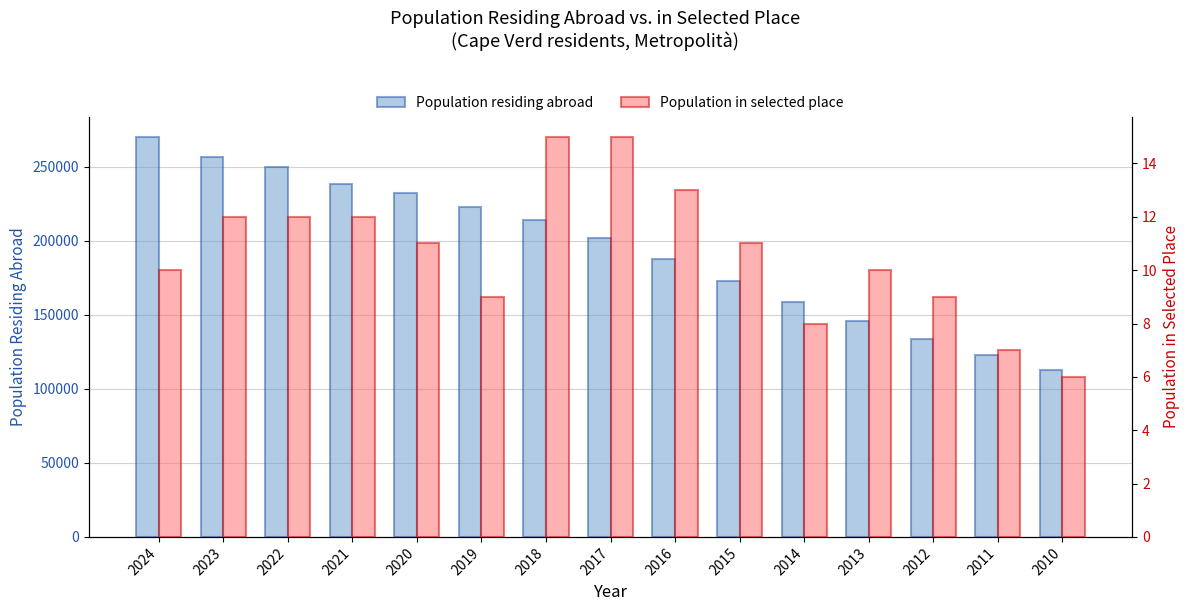

How many data points does each series have?

15